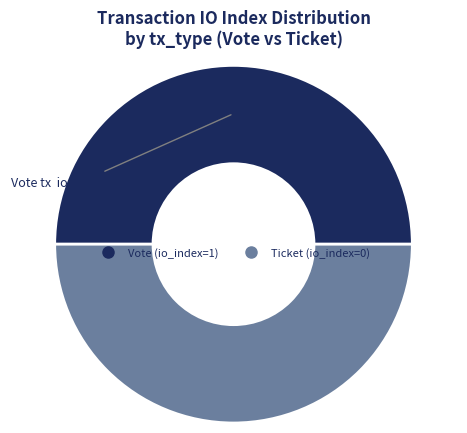

What is the ratio of the value at Vote (io_index=1) to the value at Ticket (io_index=0)?

1.0